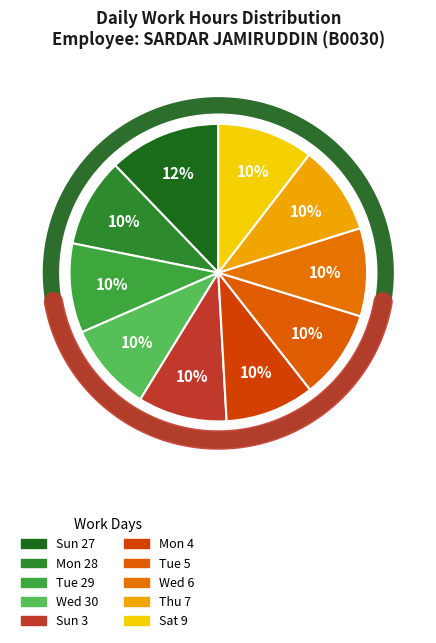

To the nearest percent, what is the combined percentage of Sat 9 and Wed 30?

20%